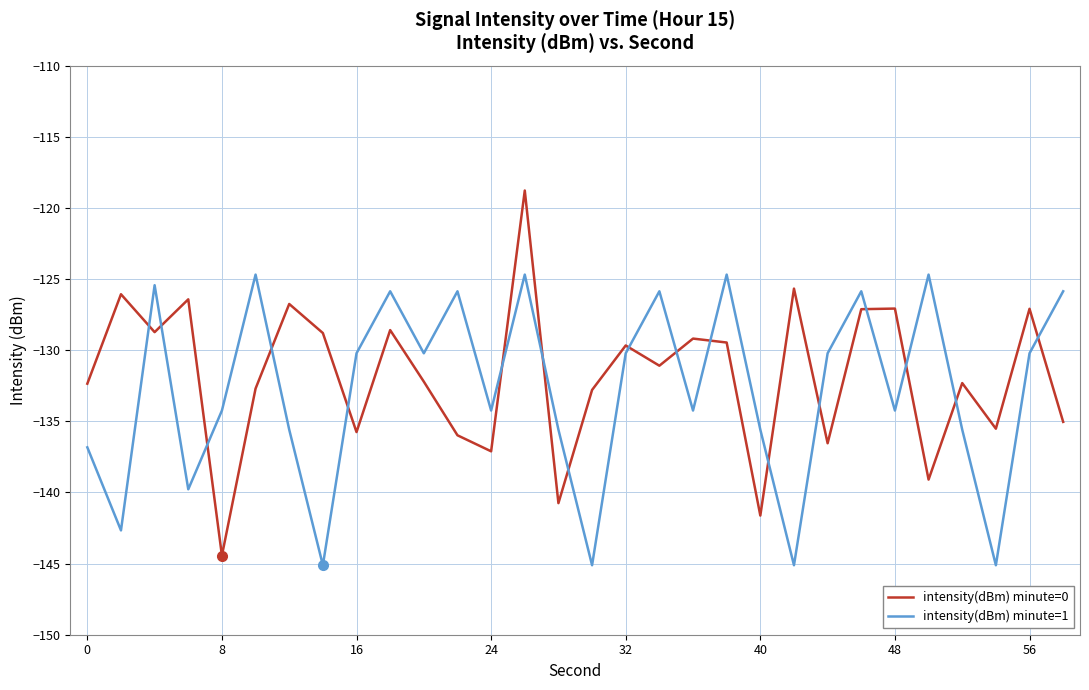

What is the greatest value displayed?

-118.8